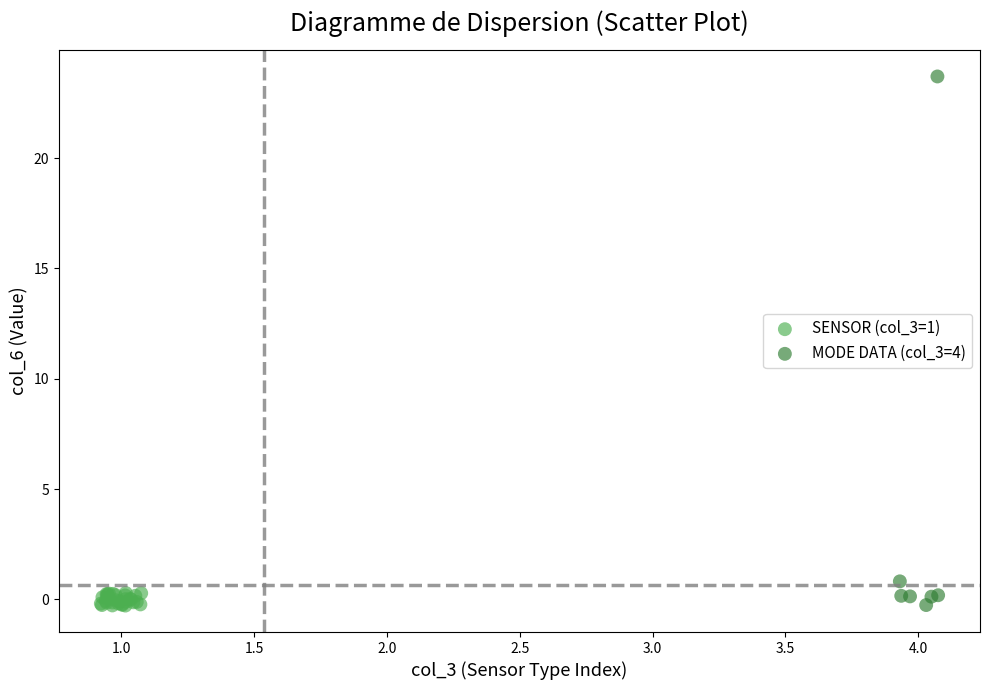

Which series contains the highest Y value?

MODE DATA (col_3=4)